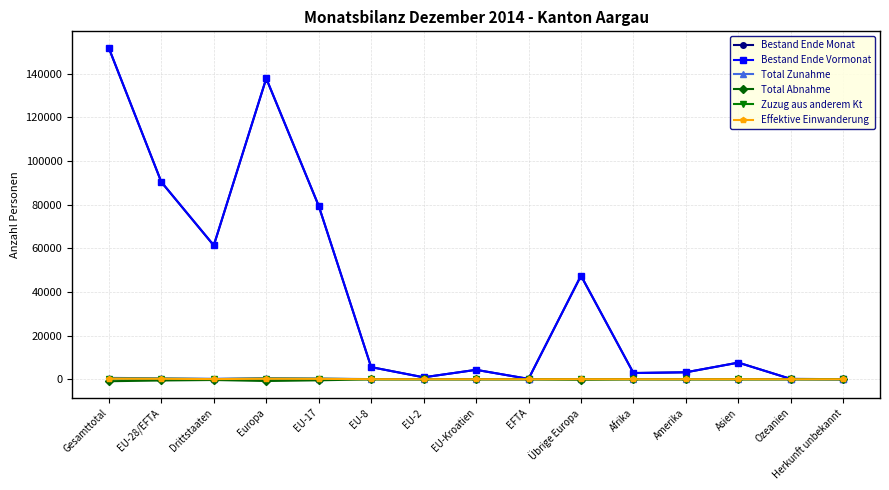

What is the difference between the second highest and minimum values in the Total Abnahme series?

901